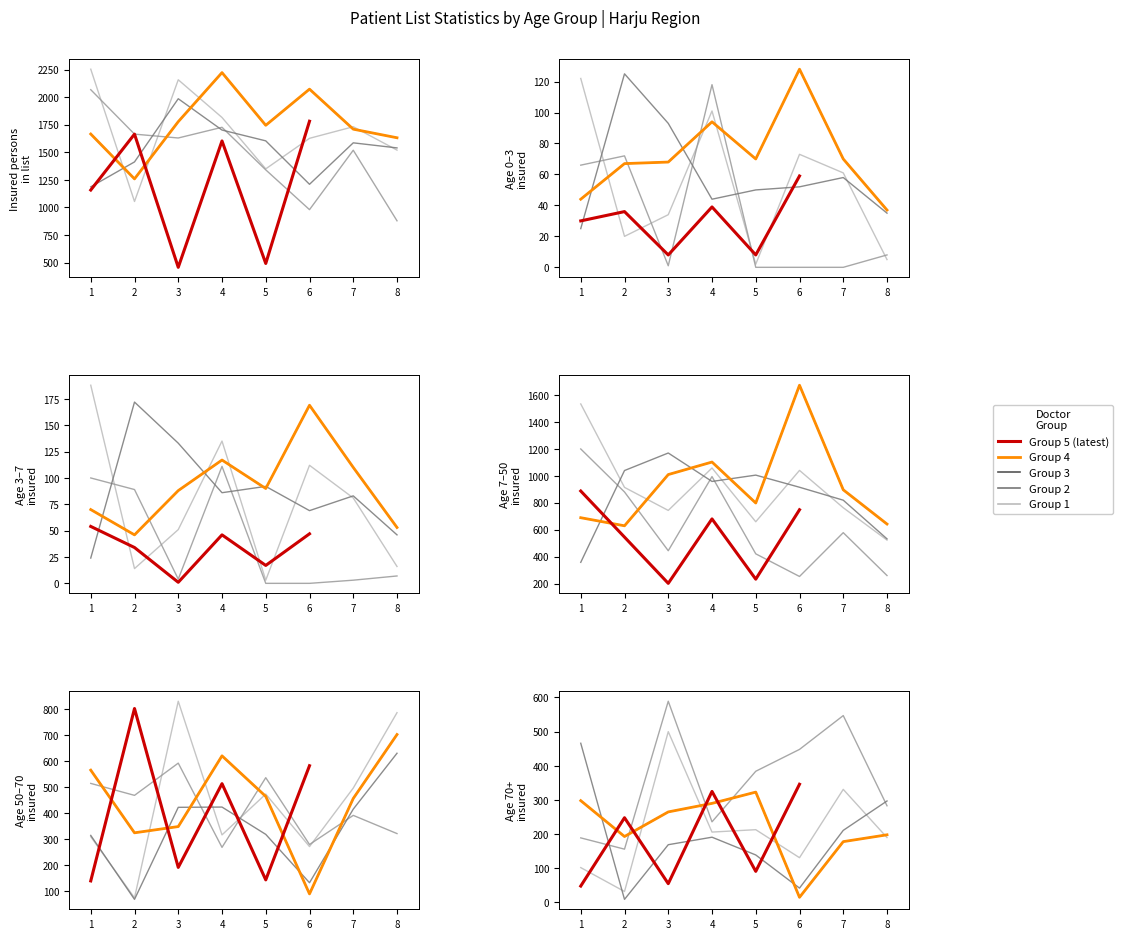

What is the difference between the maximum and second lowest values in the 70a+ kindlustatud series?

574